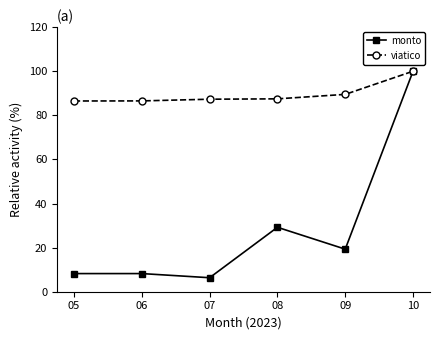

Which series has the widest spread of values?

monto